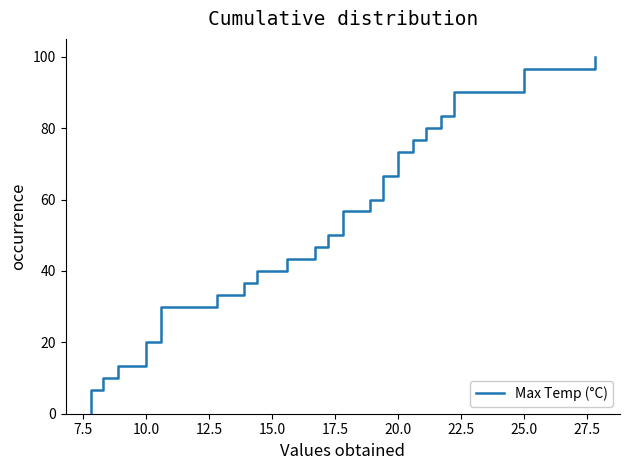

How many distinct data groups are displayed?

1